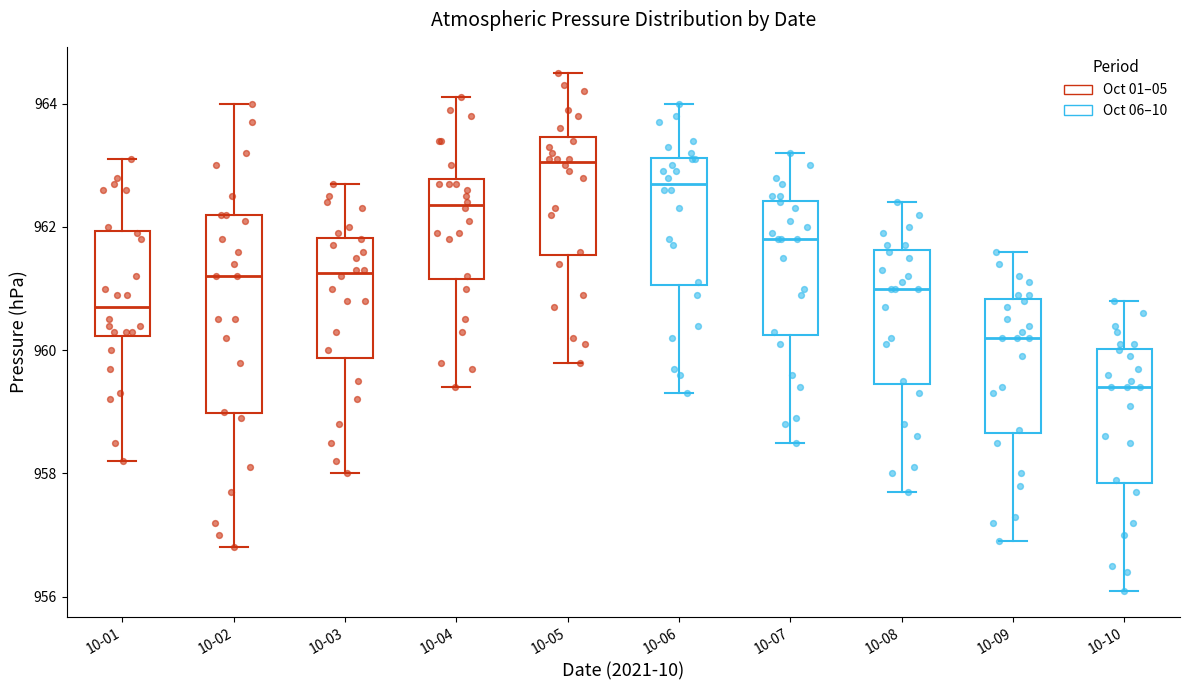

Reading left to right, transcribe this box plot: for each box, give where its median line is, the range the box spans, and where its two whiskers end, as read against the y-axis. The values are not printed on the chart, so give them approximately, as read against the axis.

10-01: median 960.8, box 960.2 to 962.0, whiskers 958.2 to 963.2
10-02: median 961.2, box 959.0 to 962.2, whiskers 956.8 to 964.0
10-03: median 961.2, box 959.8 to 961.8, whiskers 958.0 to 962.8
10-04: median 962.4, box 961.2 to 962.8, whiskers 959.4 to 964.2
10-05: median 963.0, box 961.6 to 963.4, whiskers 959.8 to 964.6
10-06: median 962.8, box 961.0 to 963.2, whiskers 959.4 to 964.0
10-07: median 961.8, box 960.2 to 962.4, whiskers 958.6 to 963.2
10-08: median 961.0, box 959.4 to 961.6, whiskers 957.8 to 962.4
10-09: median 960.2, box 958.6 to 960.8, whiskers 957.0 to 961.6
10-10: median 959.4, box 957.8 to 960.0, whiskers 956.2 to 960.8